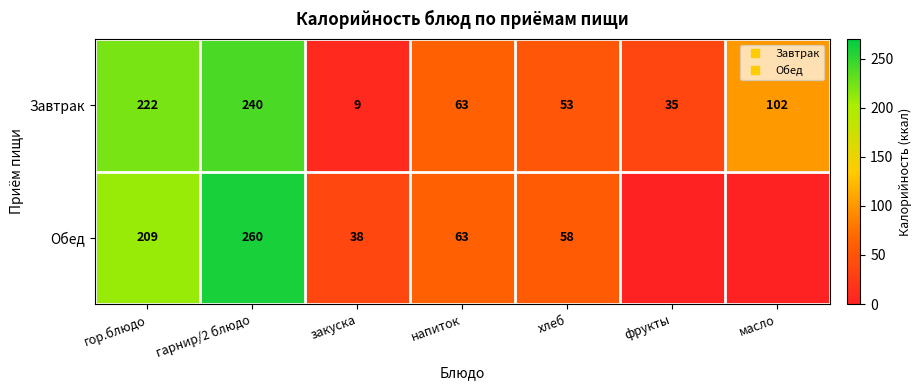

What is the difference between the maximum and minimum values in the Завтрак series?

231.0